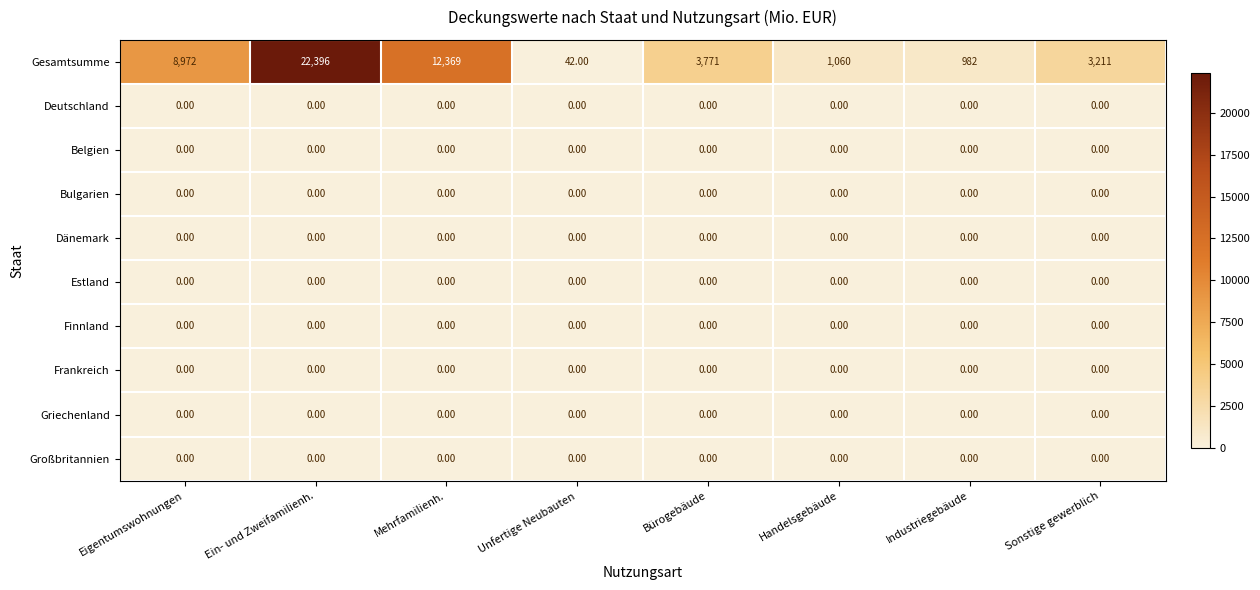

At which label is Gesamtsumme closest to 11219?

Mehrfamilienh.